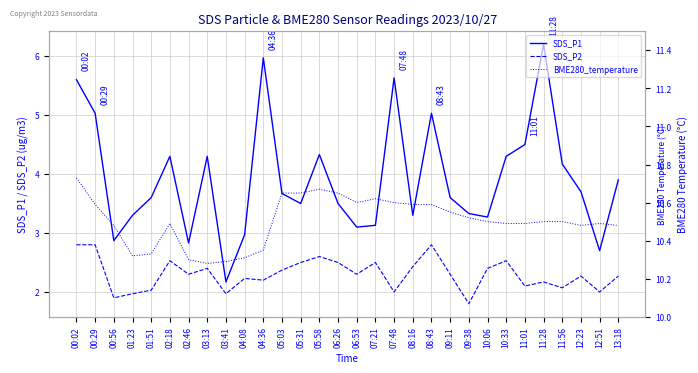

Is it true that SDS_P2 equals 1.8 at 09:38?

True